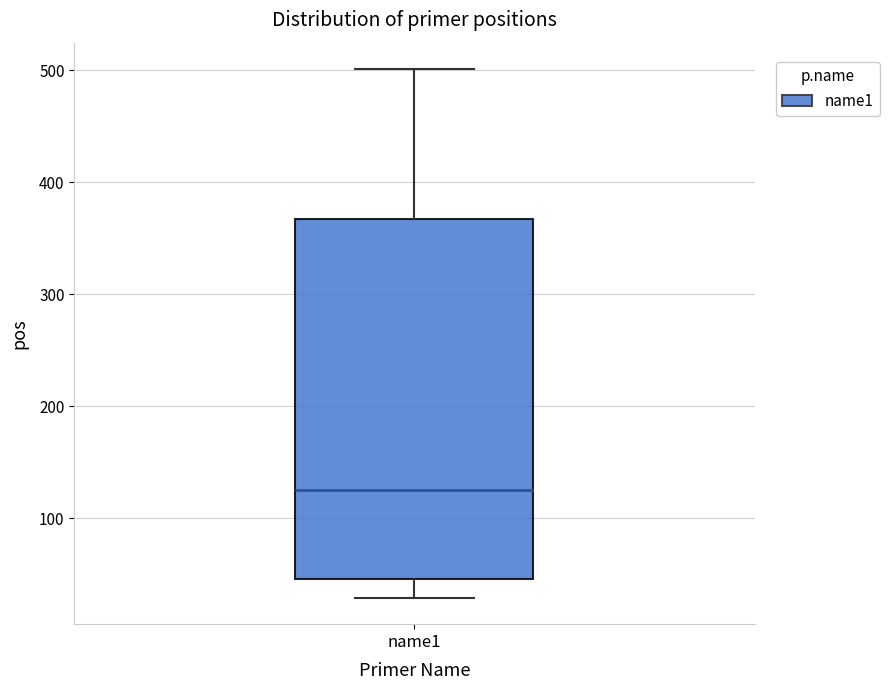

Read this box plot against the y-axis: the position of the median line, the range covered by the box, and the ends of both whiskers. The values are not printed on the chart, so give them approximately, as read against the axis.

median 130, box 50 to 370, whiskers 30 to 500